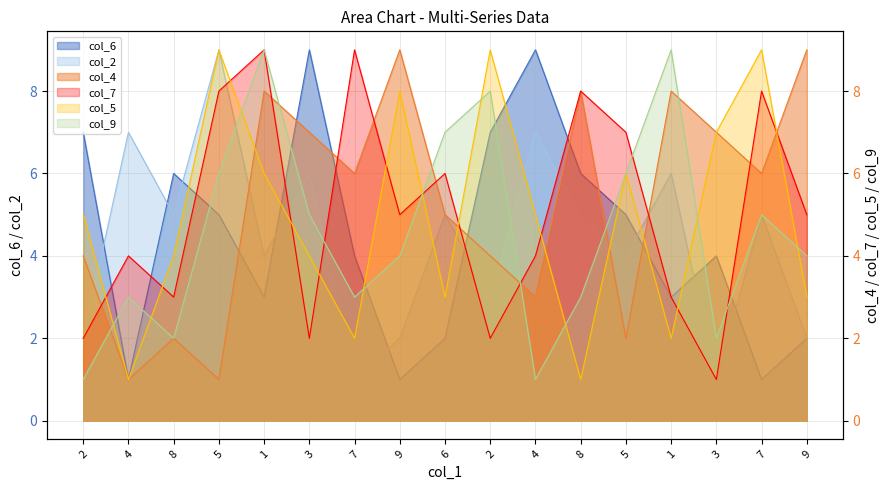

How many col_4 values are between 3 and 8?

11